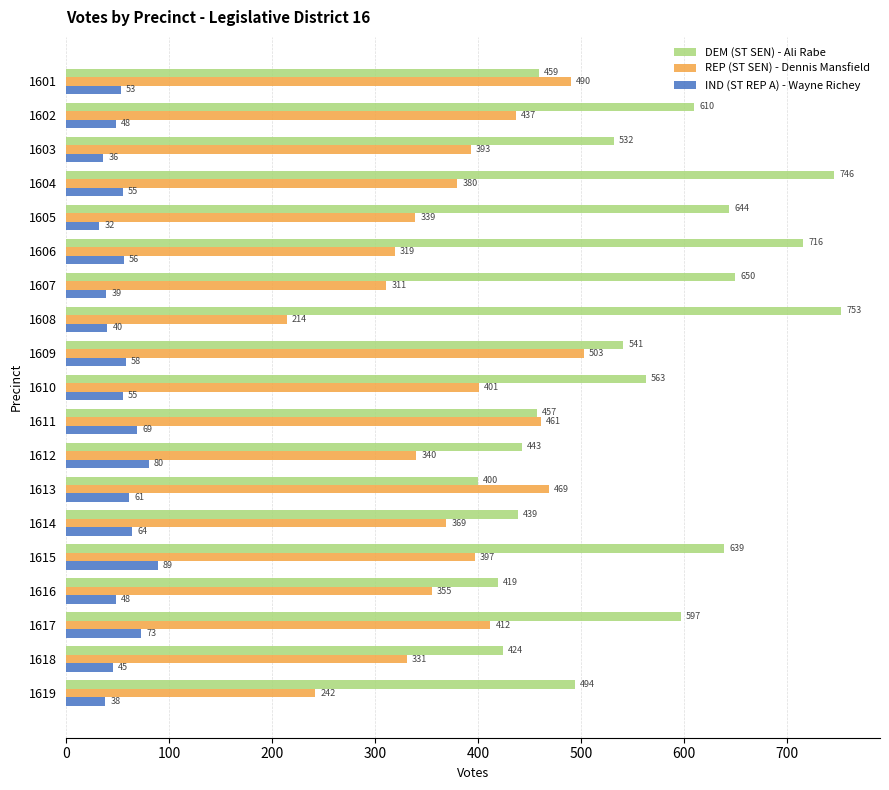

List the labels in order of REP (ST SEN) - Dennis Mansfield value, smallest first.

1608, 1619, 1607, 1606, 1618, 1605, 1612, 1616, 1614, 1604, 1603, 1615, 1610, 1617, 1602, 1611, 1613, 1601, 1609